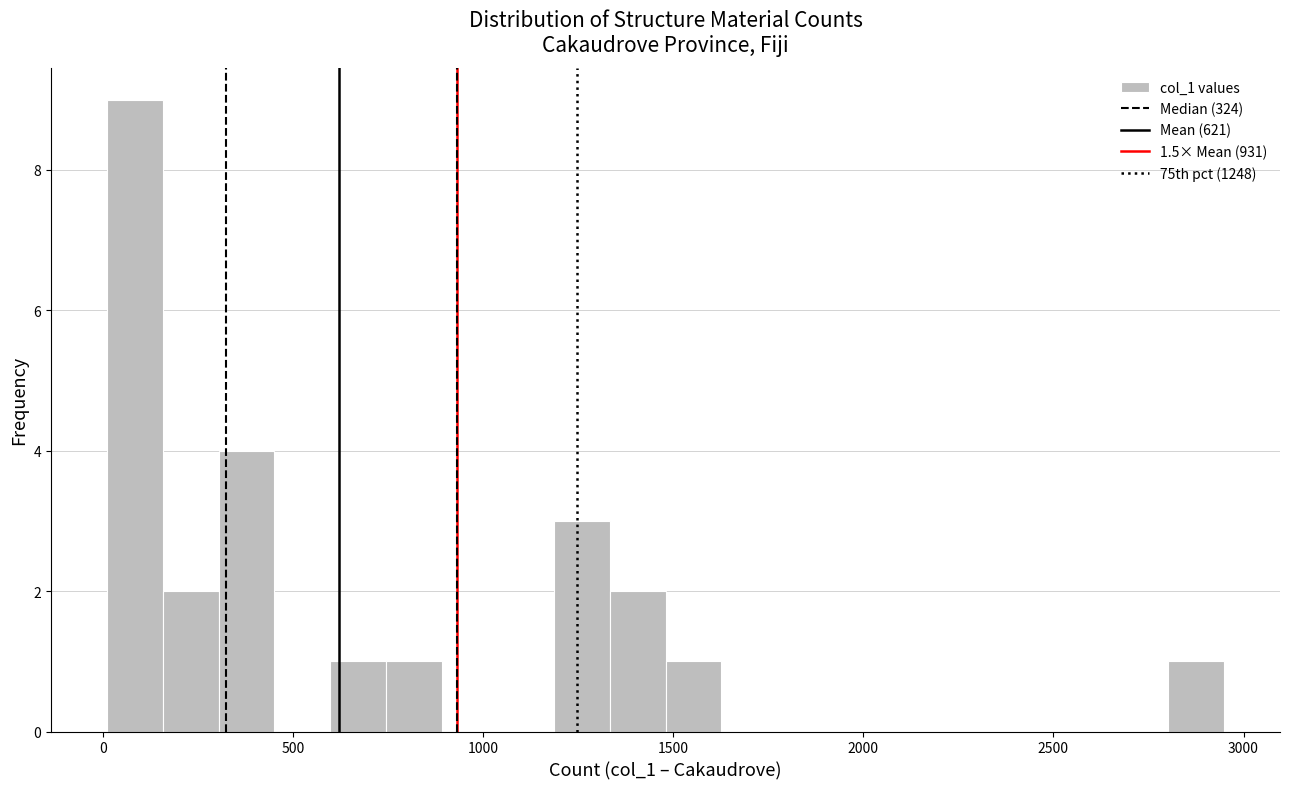

Around what value on the x-axis is the tallest bar? Give the approximate position of its centre, as read against the axis.

100